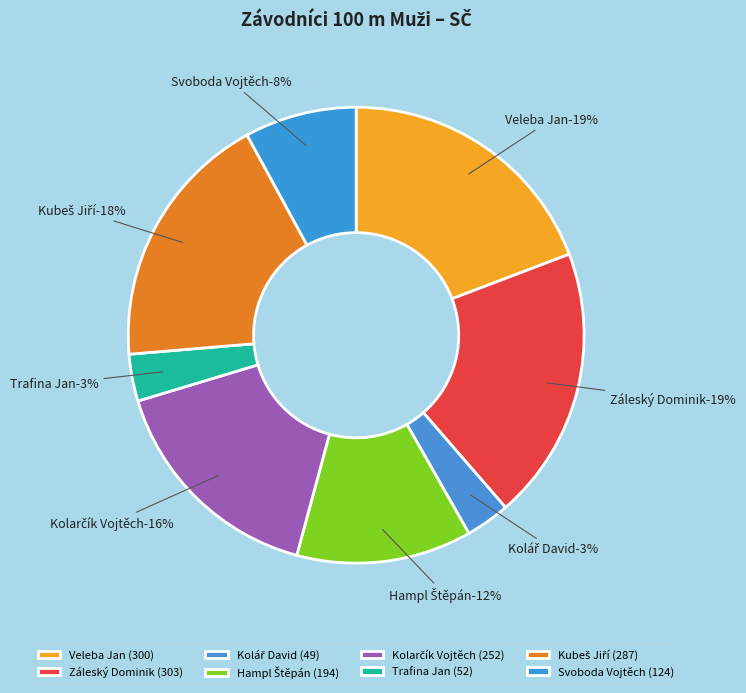

Does any single category account for the majority?

No